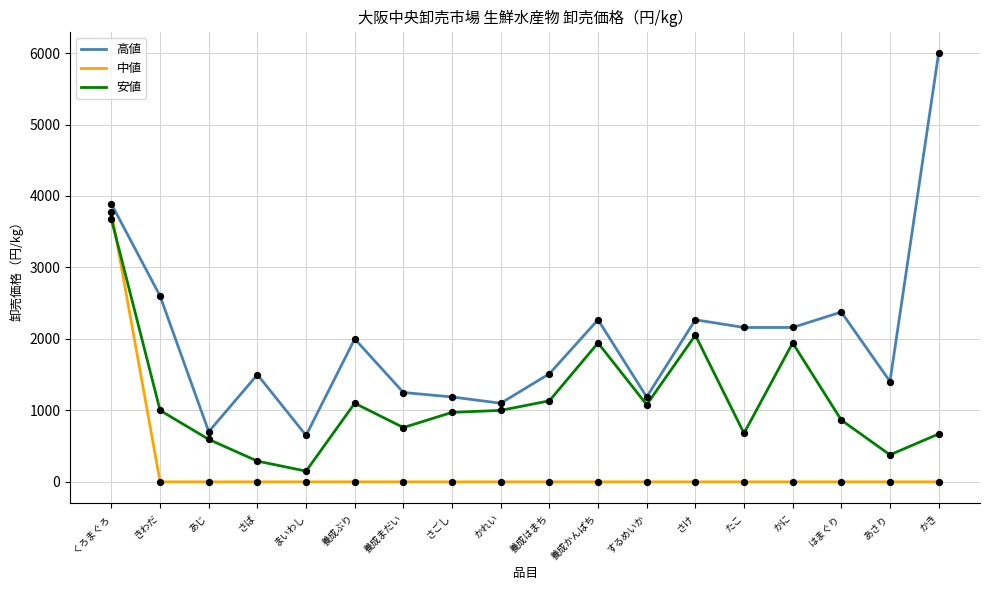

At which category is the sum across all series the highest?

くろまぐろ